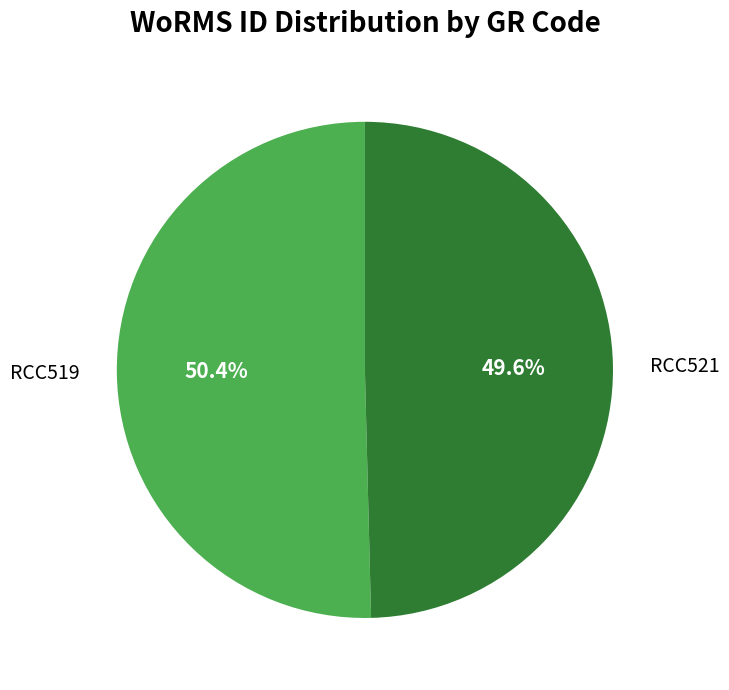

Between RCC521 and RCC519, which is larger?

RCC519